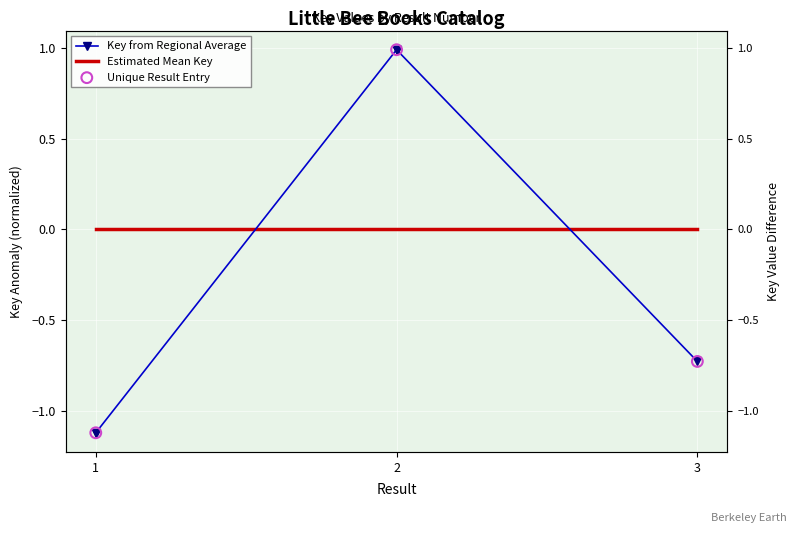

Between 1 and 1, which is larger?

1